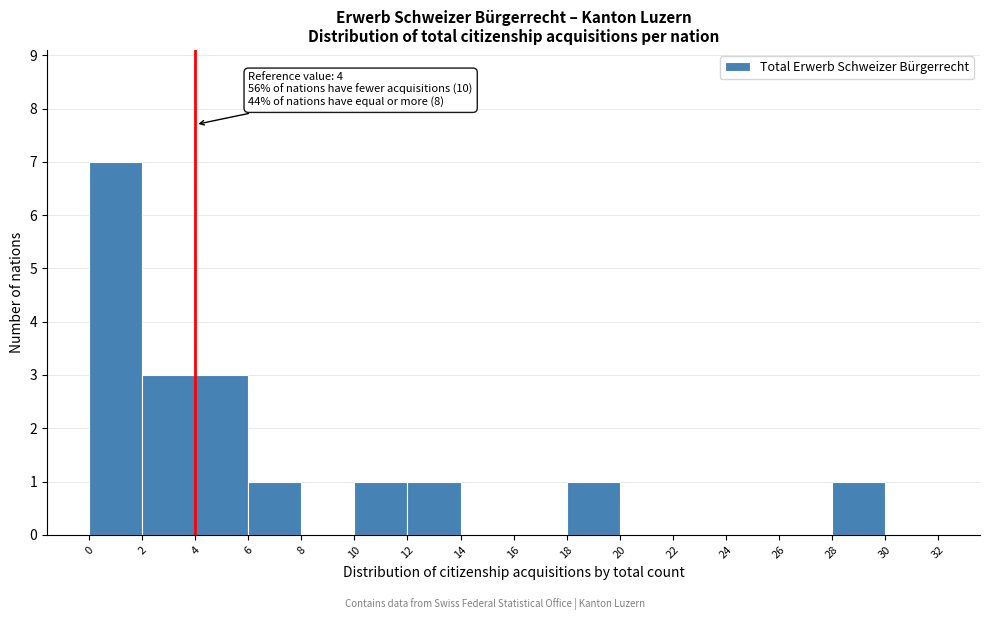

Over which range of the x-axis is the bar tallest?

0 to 2